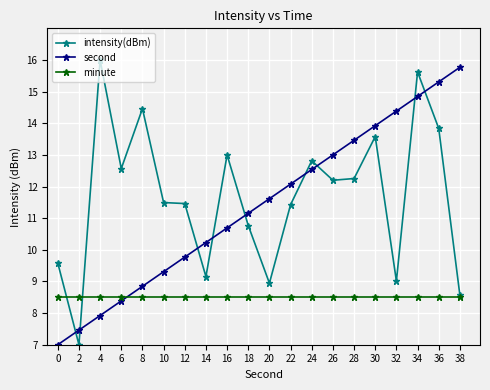

Read the second value at 4.

7.9